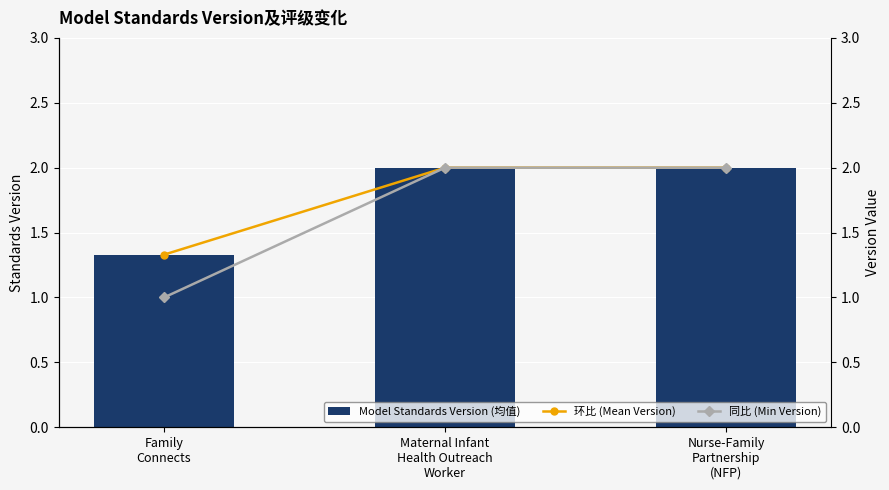

What is the highest value of the Model Standards Version (均值) series?

2.0